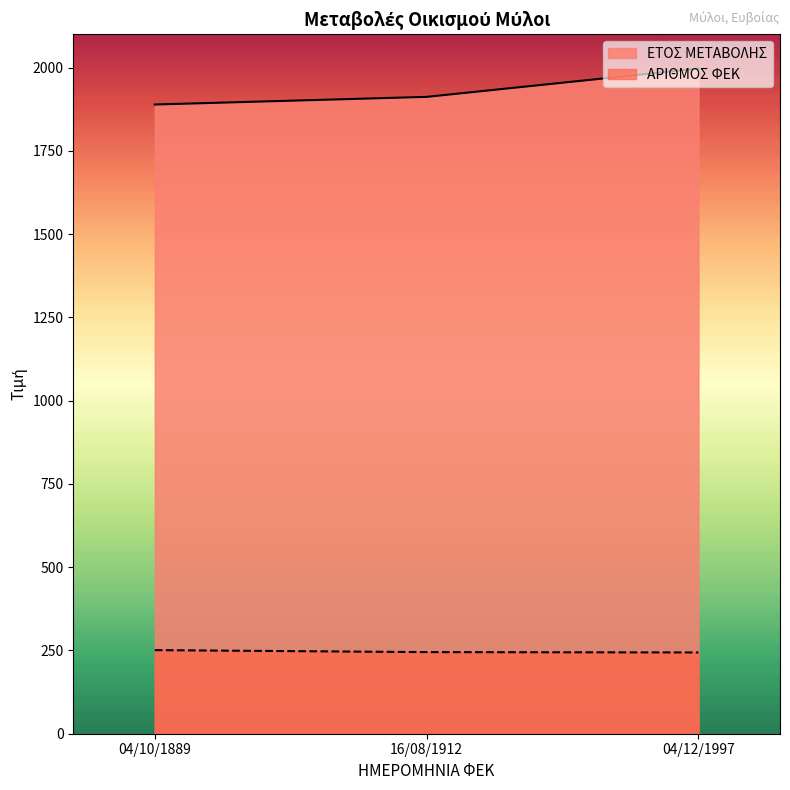

What is the total value across all series at 16/08/1912?

2157